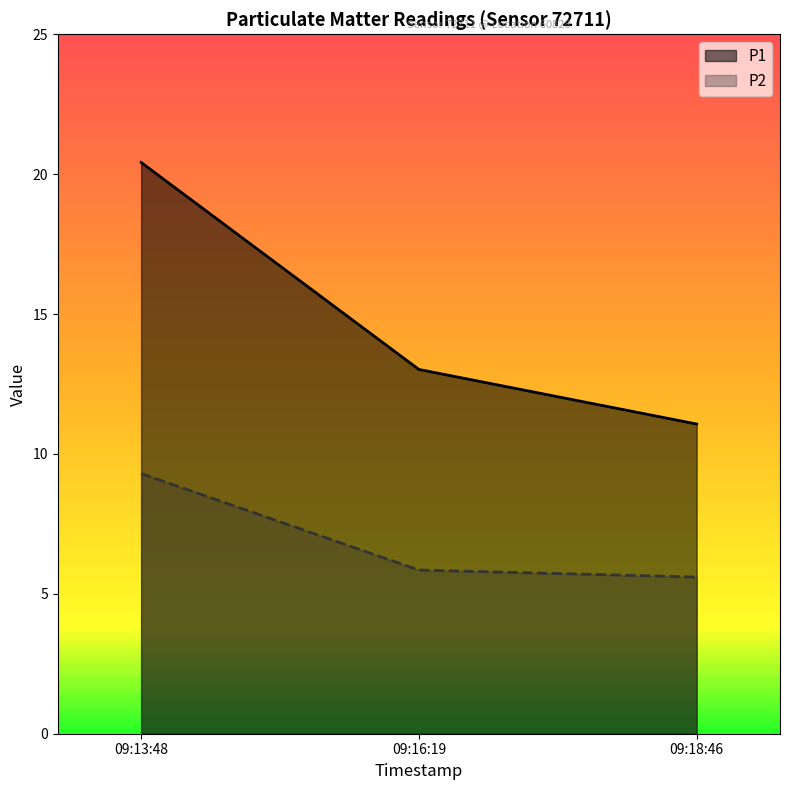

Reading left to right, extract all data points from this chart.

P1: 20.4	13.0	11.1
P2: 9.3	5.8	5.6